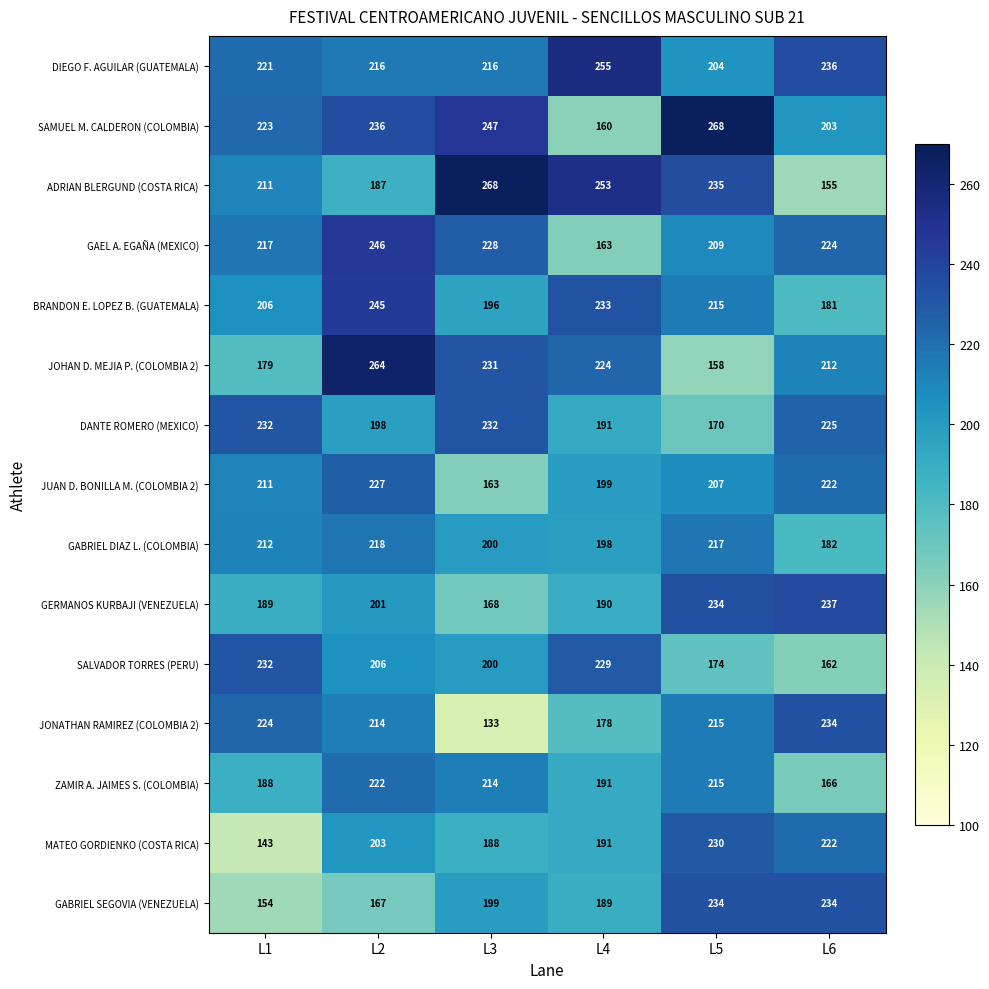

Where is DANTE ROMERO (MEXICO) nearest to the value 201?

L2